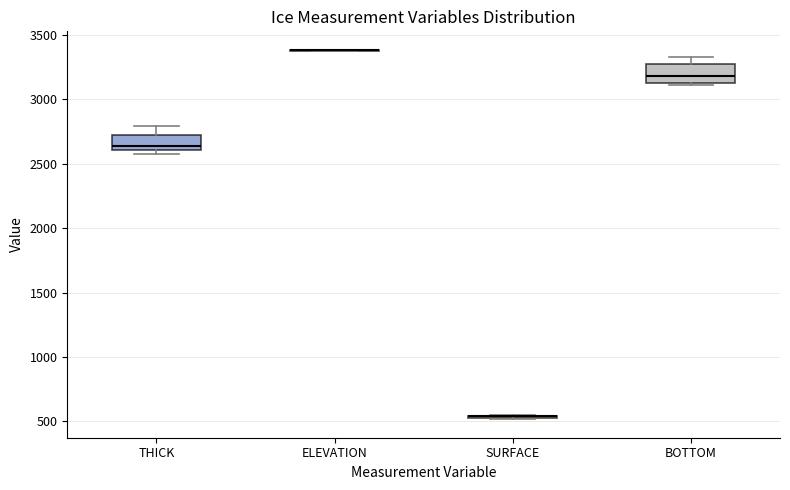

Reading left to right, read every box against the y-axis: the position of its median line, the range the box covers, and the ends of its whiskers. The values are not printed on the chart, so give them approximately, as read against the axis.

THICK: median 2650, box 2600 to 2750, whiskers 2550 to 2800
ELEVATION: box collapsed to a line at 3400, whiskers 3400 to 3400
SURFACE: box collapsed to a line at 550, whiskers 500 to 550
BOTTOM: median 3200, box 3150 to 3250, whiskers 3100 to 3350